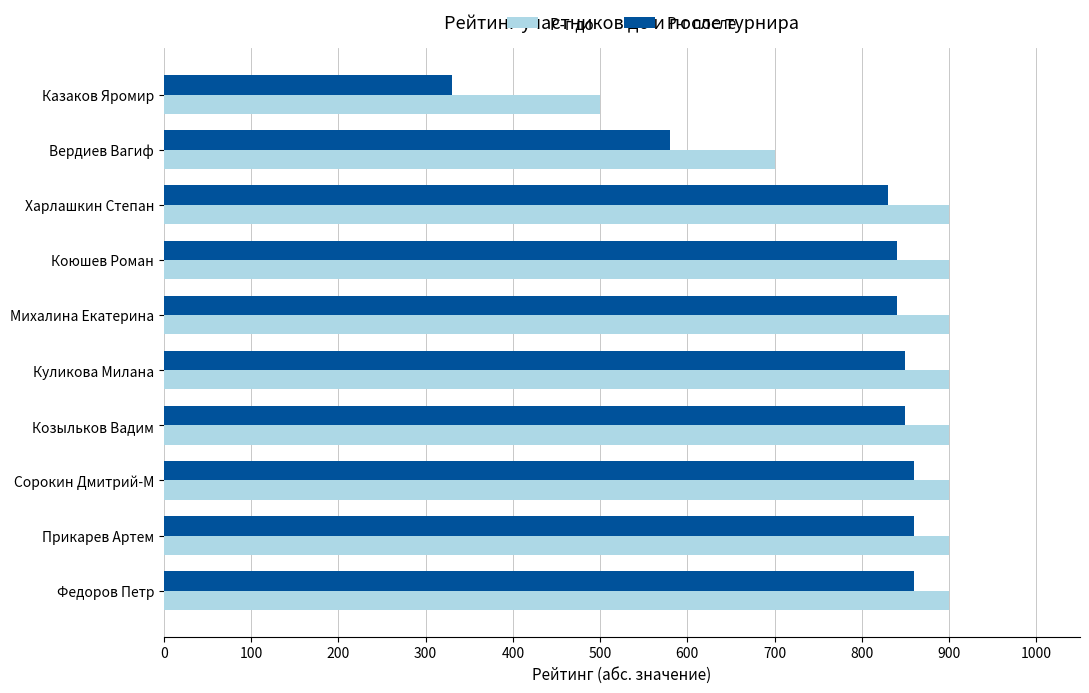

Which series has the largest total across all categories?

Р-г до